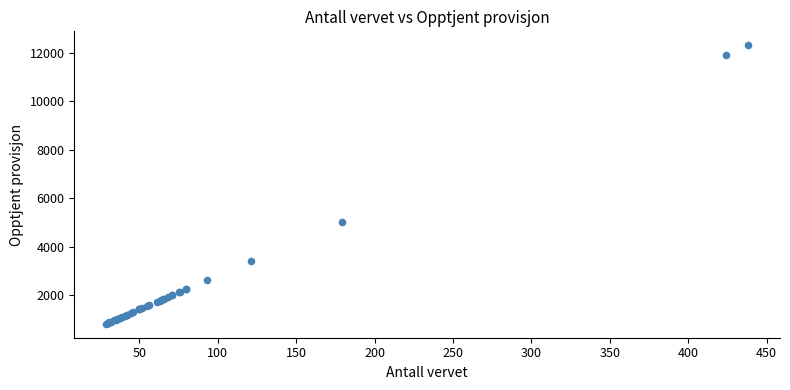

What Y value in the scatter plot is closest to 6567?

5034.4